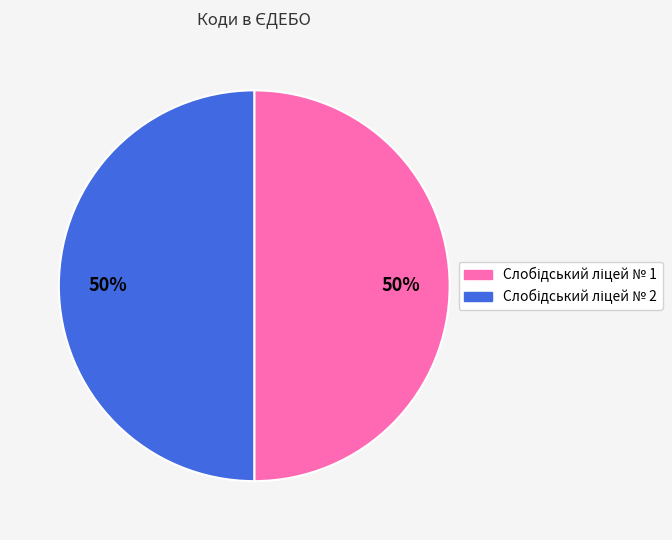

To the nearest percent, what is the average slice percentage?

50%